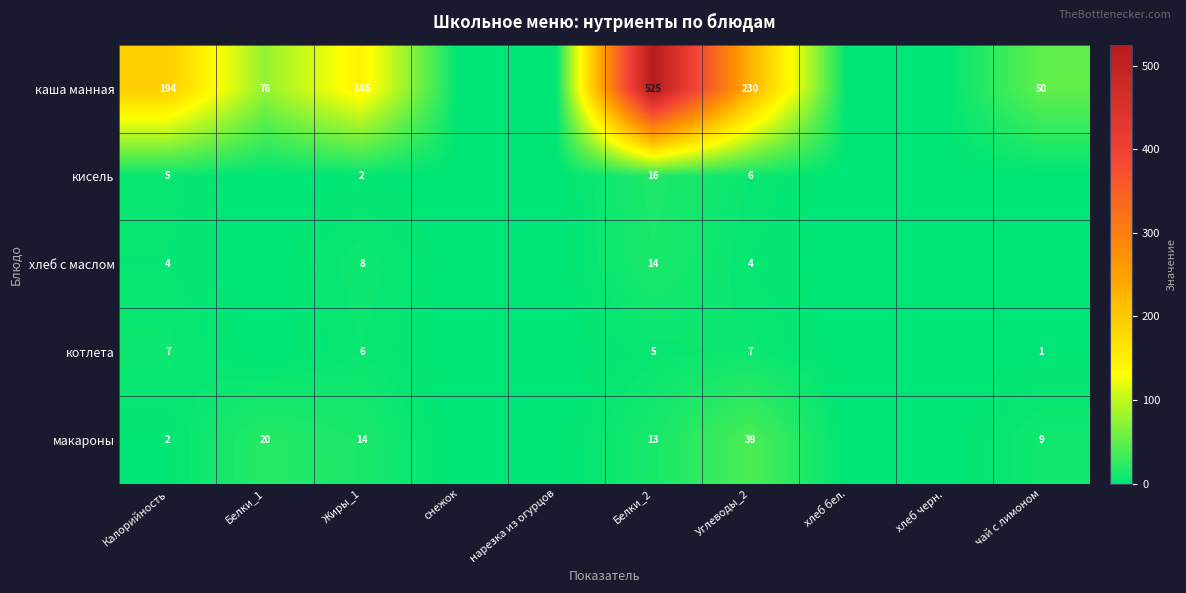

What is the spread (max minus min) of values at Белки_2?

520